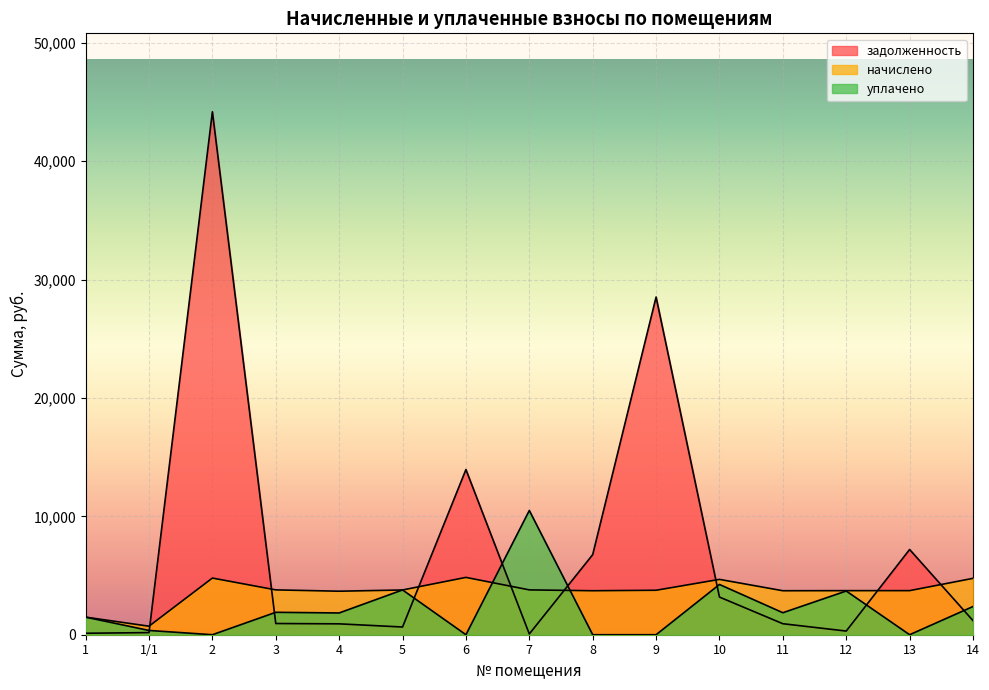

In уплачено, how many points are higher than both neighbors (excluding endpoints)?

5